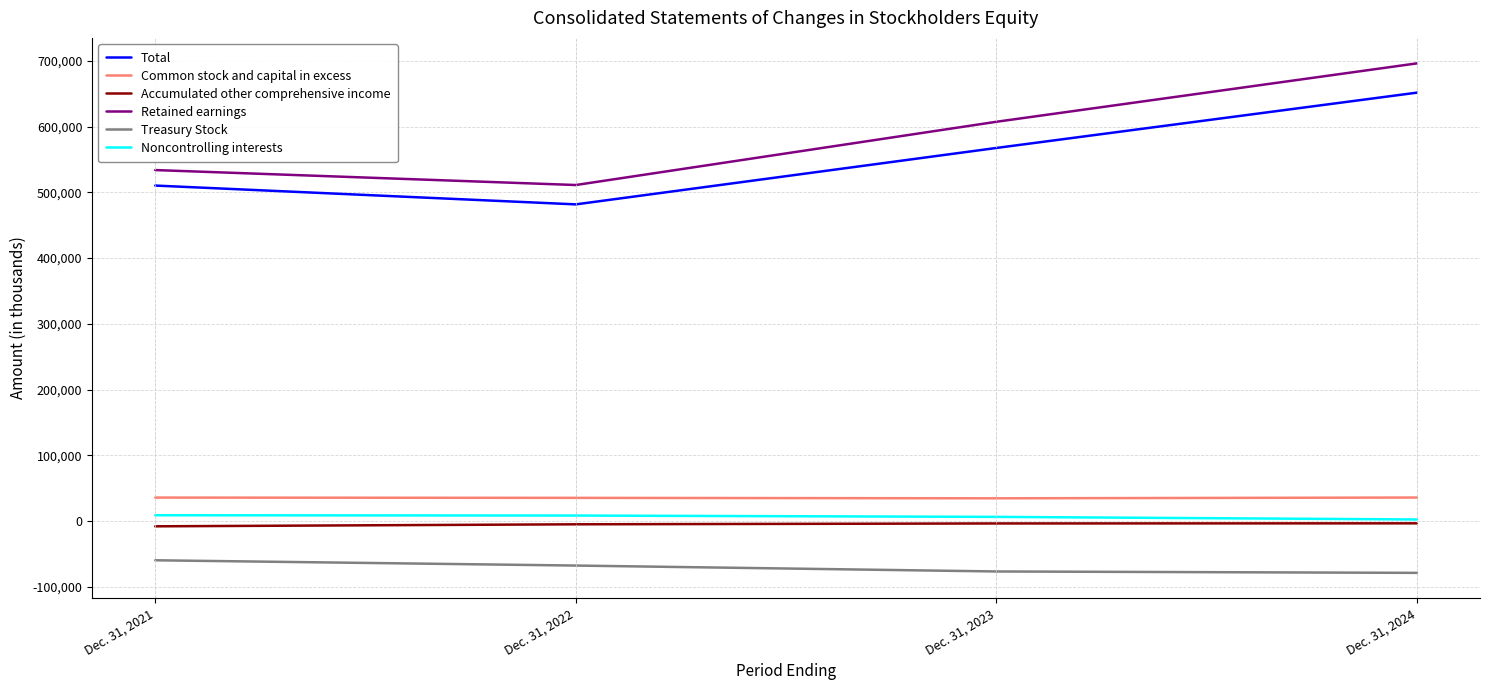

At which label does Treasury Stock first exceed -67826?

Dec. 31, 2021